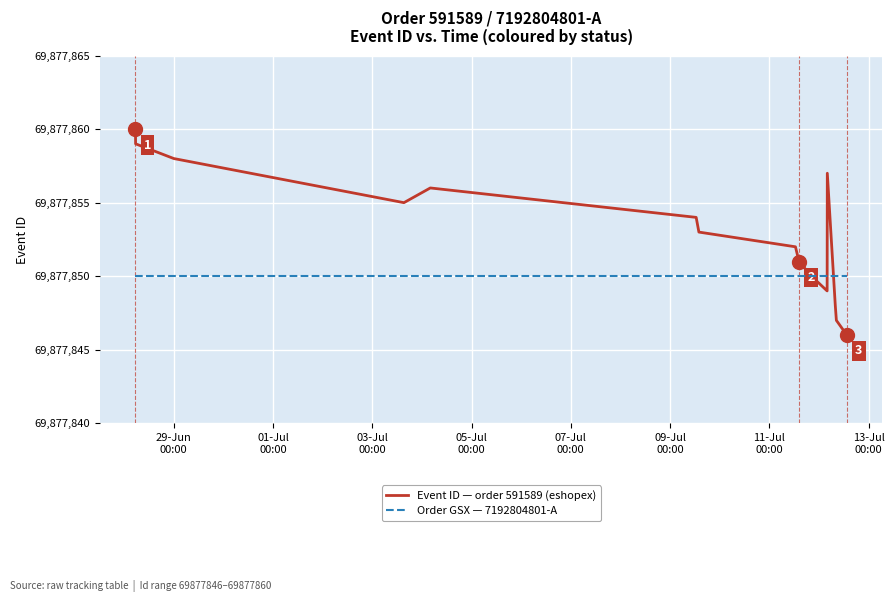

At which label is Order GSX — 7192804801-A closest to 591589?

29-Jun
00:00